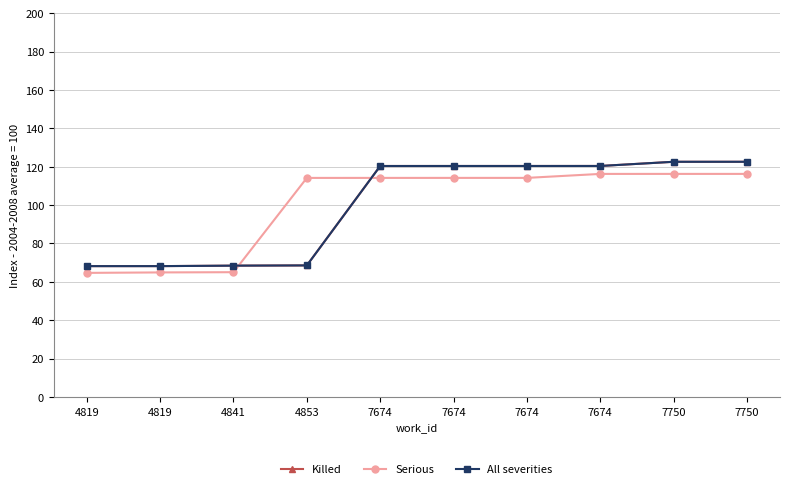

Does the chart display data point markers on the line(s)?

Yes